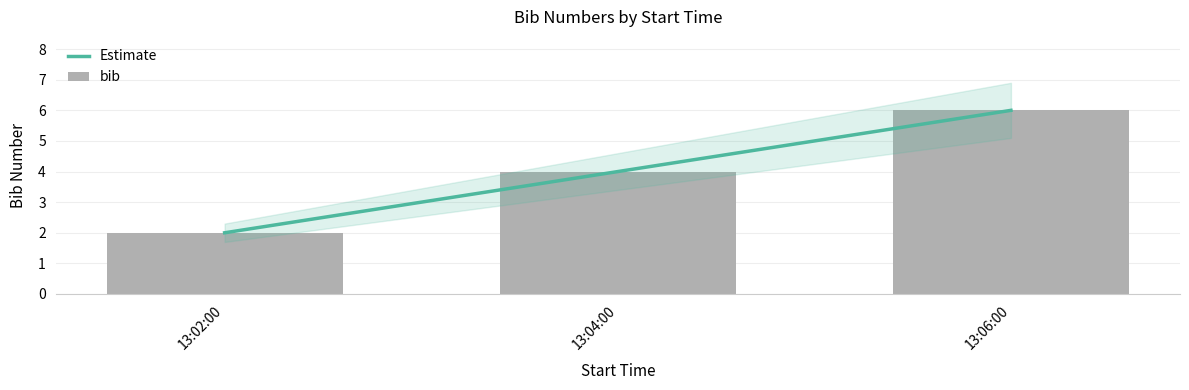

List the labels in order of bib value, smallest first.

13:02:00, 13:04:00, 13:06:00